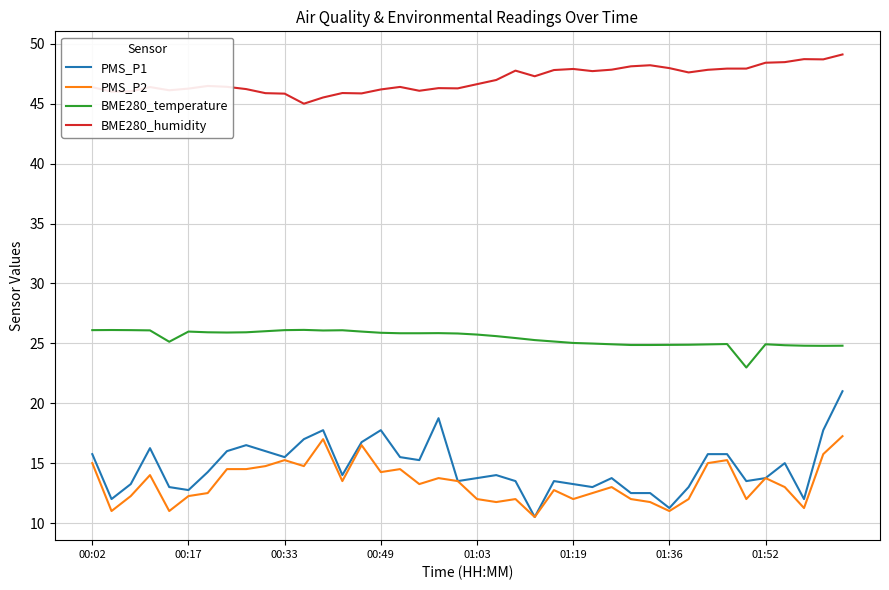

Which series has the largest range (max minus min)?

PMS_P1